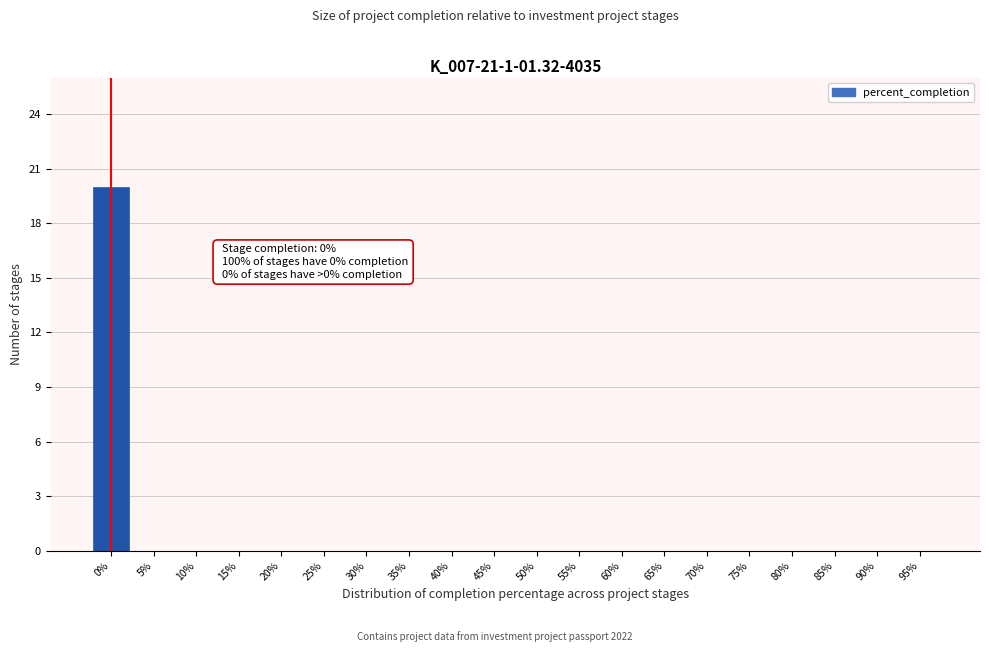

Reading left to right, transcribe all the data shown in this chart.

0%=20	5%=0	10%=0	15%=0	20%=0	25%=0	30%=0	35%=0	40%=0	45%=0	50%=0	55%=0	60%=0	65%=0	70%=0	75%=0	80%=0	85%=0	90%=0	95%=0